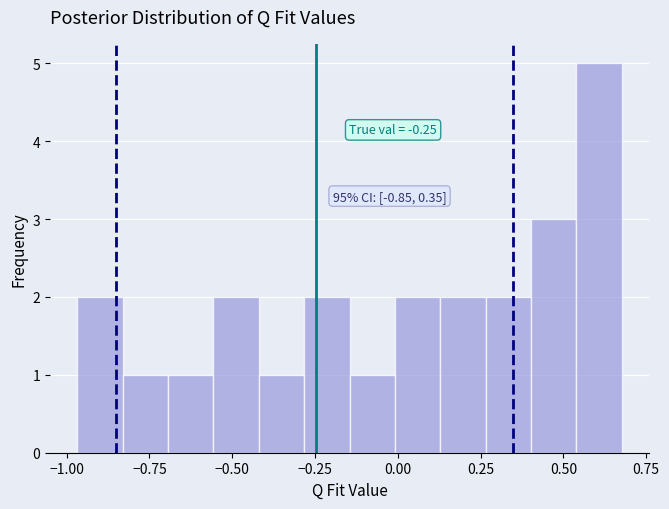

Read against the x-axis, roughly where is the centre of the tallest bar?

0.60